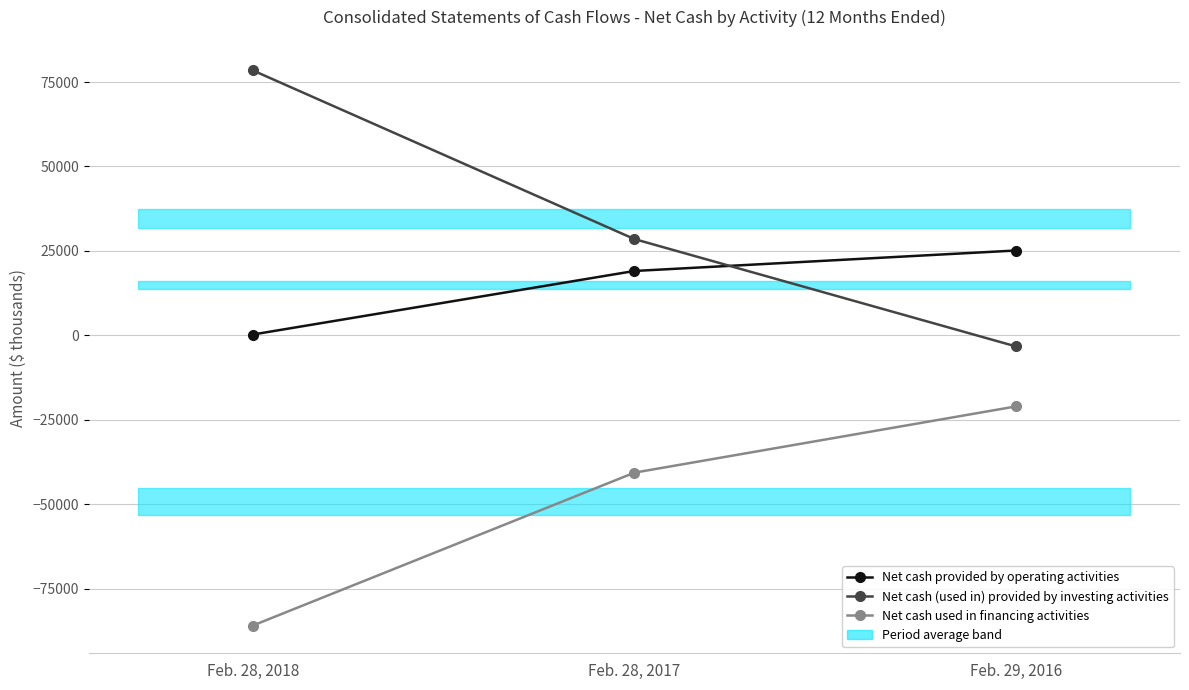

Between Feb. 28, 2018 and Feb. 29, 2016, which series saw the biggest shift?

Net cash (used in) provided by investing activities